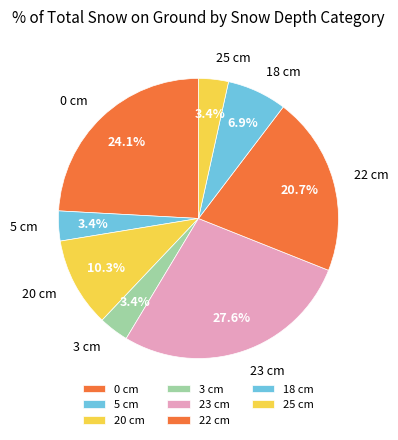

Is 25 cm the majority of the pie?

No